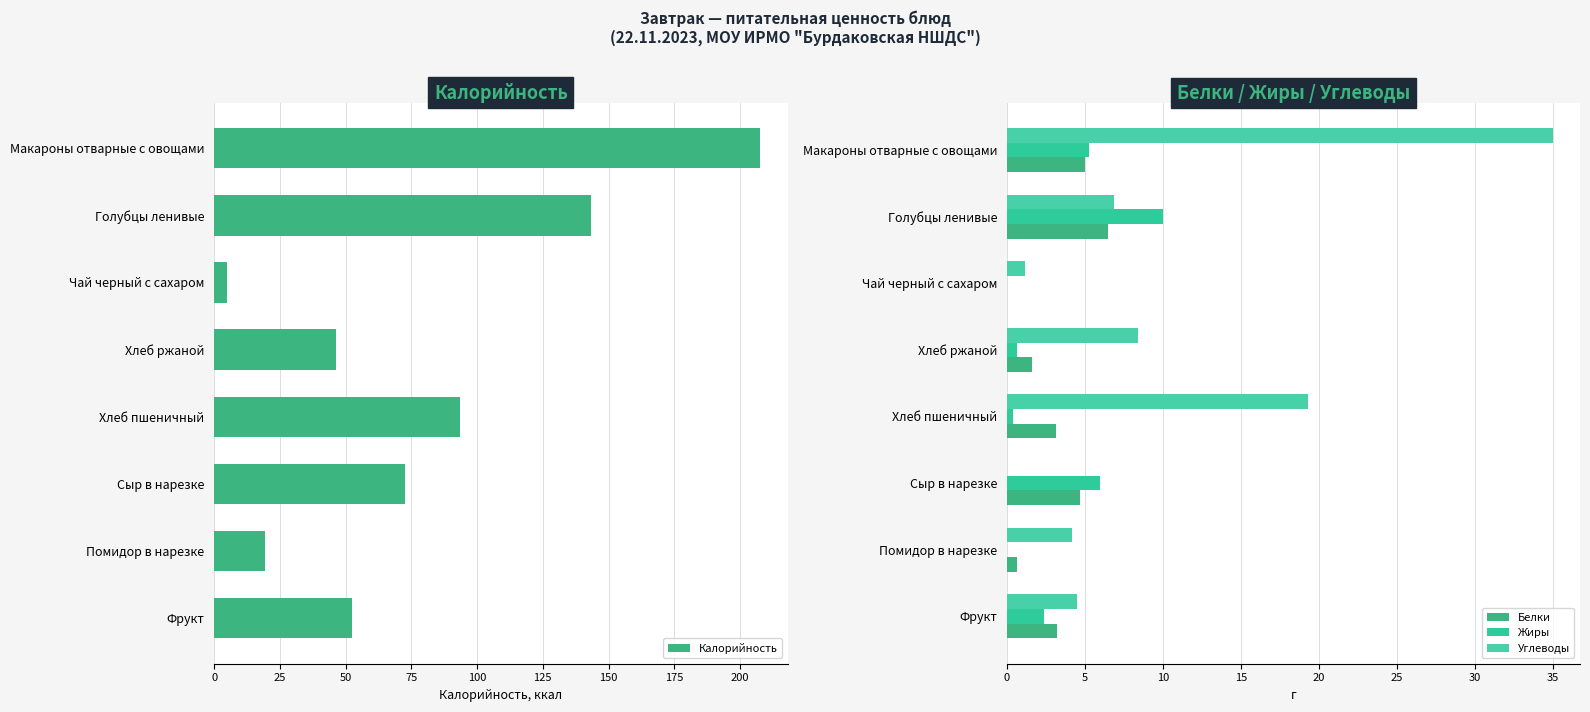

How many values in the Калорийность series are below 72?

4